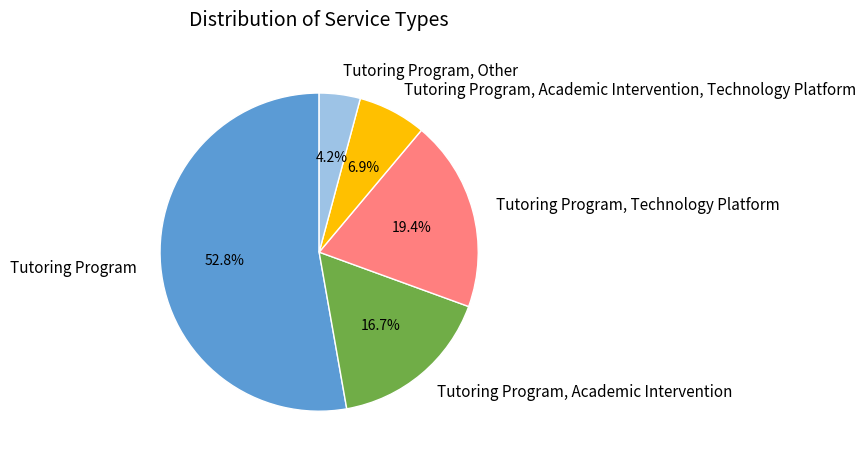

Is Tutoring Program the majority of the pie?

Yes